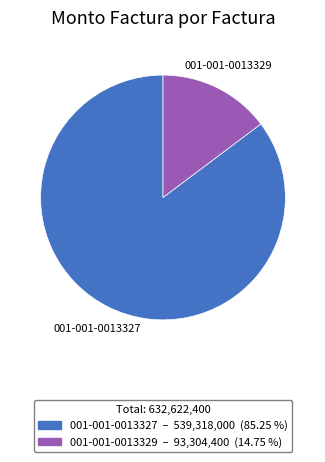

Which category has the biggest portion of the pie?

001-001-0013327